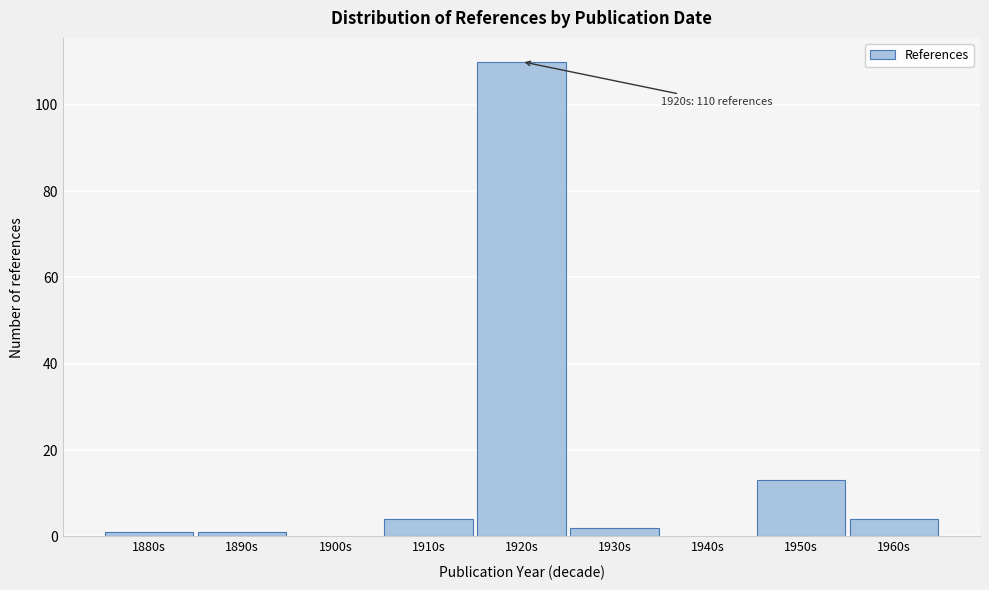

Reading left to right, transcribe all the data shown in this chart.

1880s=1	1890s=1	1900s=0	1910s=4	1920s=110	1930s=2	1940s=0	1950s=13	1960s=4